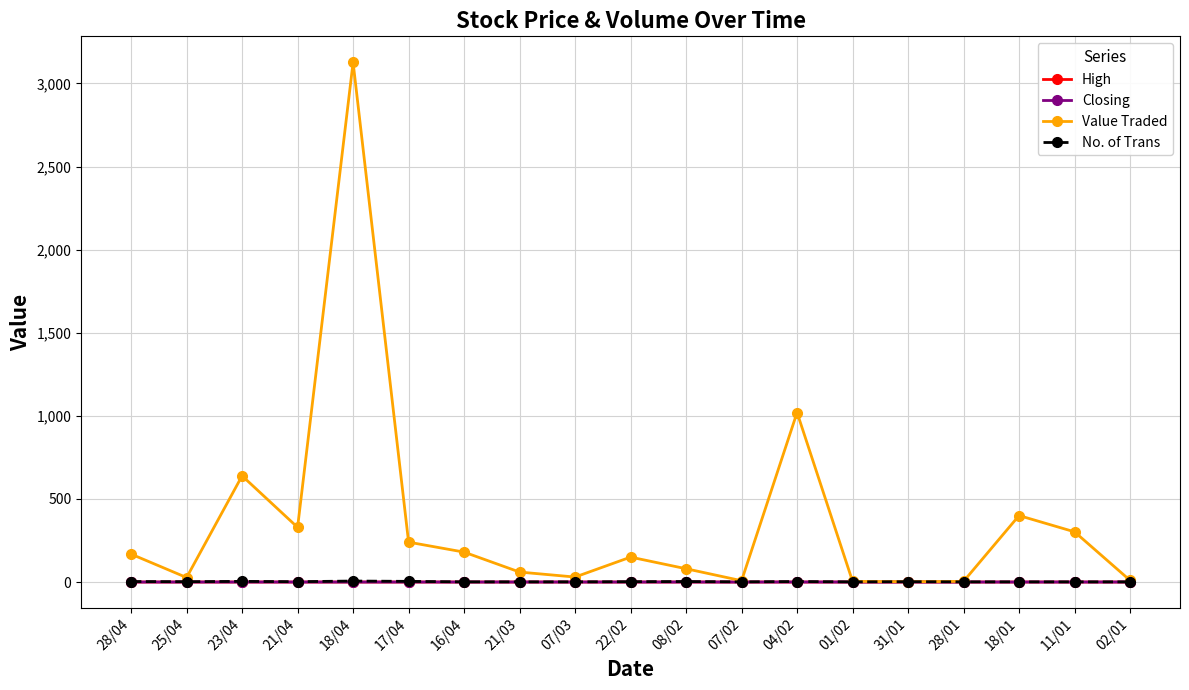

Does the chart have visible grid lines?

Yes